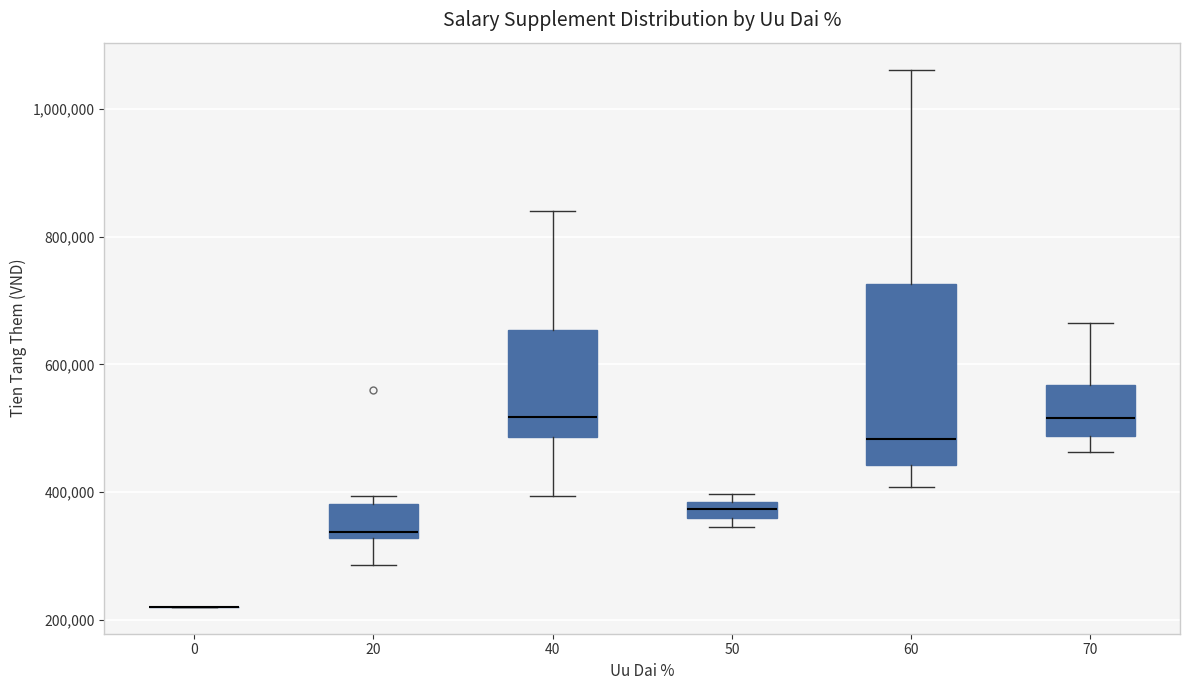

Comparing the boxes themselves (not the whiskers), which one is the tallest?

60